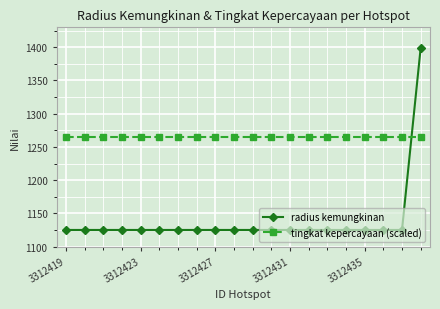

Reading left to right, what are all the values shown in this chart?

radius kemungkinan: 1125	1125	1125	1125	1125	1125	1125	1125	1125	1125	1125	1125	1125	1125	1125	1125	1125	1125	1125	1399
tingkat kepercayaan (scaled): 1265	1265	1265	1265	1265	1265	1265	1265	1265	1265	1265	1265	1265	1265	1265	1265	1265	1265	1265	1265